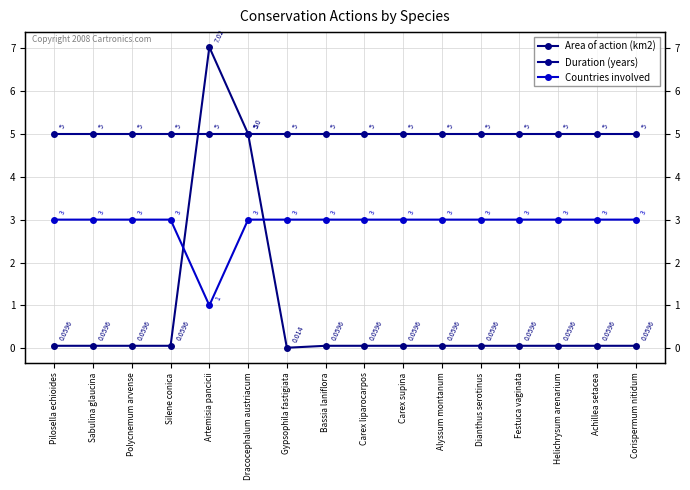

Reading left to right, what are all the values shown in this chart?

Area of action (km2): Pilosella echioides=0.1	Sabulina glaucina=0.1	Polycnemum arvense=0.1	Silene conica=0.1	Artemisia pancicii=7.0	Dracocephalum austriacum=5.0	Gypsophila fastigiata=0.0	Bassia laniflora=0.1	Carex liparocarpos=0.1	Carex supina=0.1	Alyssum montanum=0.1	Dianthus serotinus=0.1	Festuca vaginata=0.1	Helichrysum arenarium=0.1	Achillea setacea=0.1	Corispermum nitidum=0.1
Duration (years): Pilosella echioides=5.0	Sabulina glaucina=5.0	Polycnemum arvense=5.0	Silene conica=5.0	Artemisia pancicii=5.0	Dracocephalum austriacum=5.0	Gypsophila fastigiata=5.0	Bassia laniflora=5.0	Carex liparocarpos=5.0	Carex supina=5.0	Alyssum montanum=5.0	Dianthus serotinus=5.0	Festuca vaginata=5.0	Helichrysum arenarium=5.0	Achillea setacea=5.0	Corispermum nitidum=5.0
Countries involved: Pilosella echioides=3.0	Sabulina glaucina=3.0	Polycnemum arvense=3.0	Silene conica=3.0	Artemisia pancicii=1.0	Dracocephalum austriacum=3.0	Gypsophila fastigiata=3.0	Bassia laniflora=3.0	Carex liparocarpos=3.0	Carex supina=3.0	Alyssum montanum=3.0	Dianthus serotinus=3.0	Festuca vaginata=3.0	Helichrysum arenarium=3.0	Achillea setacea=3.0	Corispermum nitidum=3.0